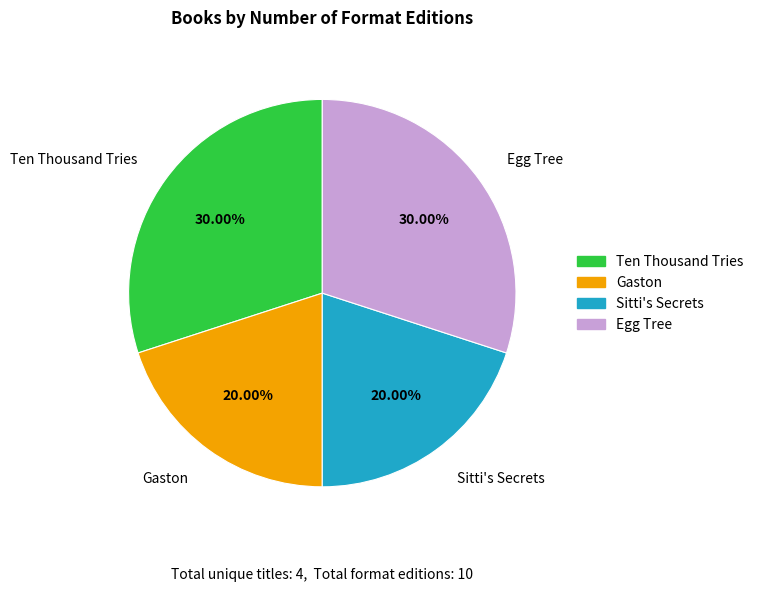

Approximately how many times larger is the value at Gaston compared to Egg Tree?

0.7